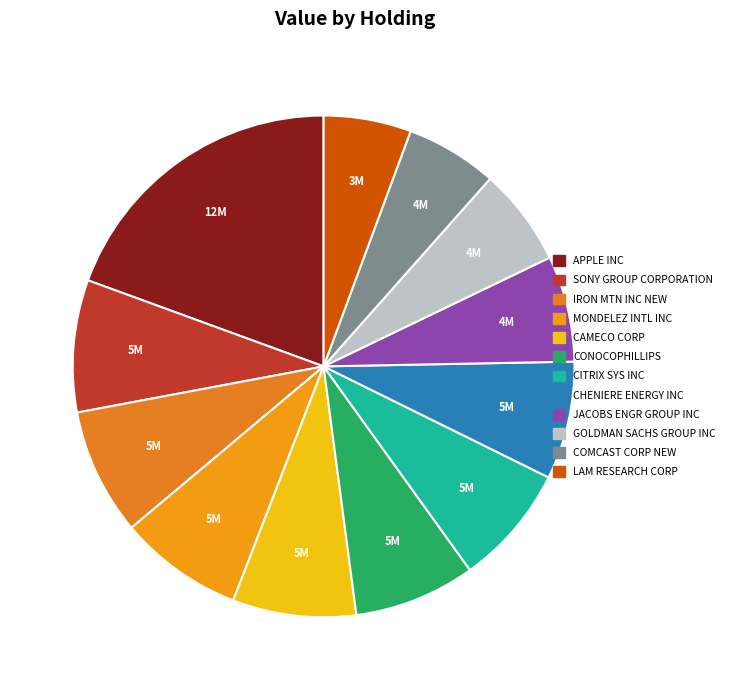

Does any single category account for the majority?

No